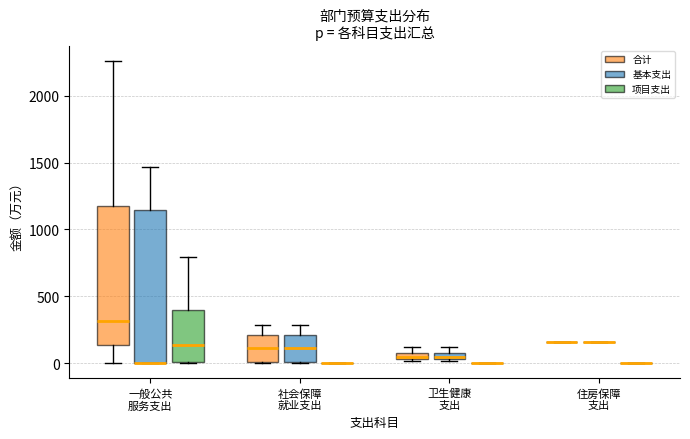

Where is the upper edge of the box for 社会保障 就业支出 (合计) on the y-axis? The values are not printed on the chart, so give them approximately, as read against the axis.

200